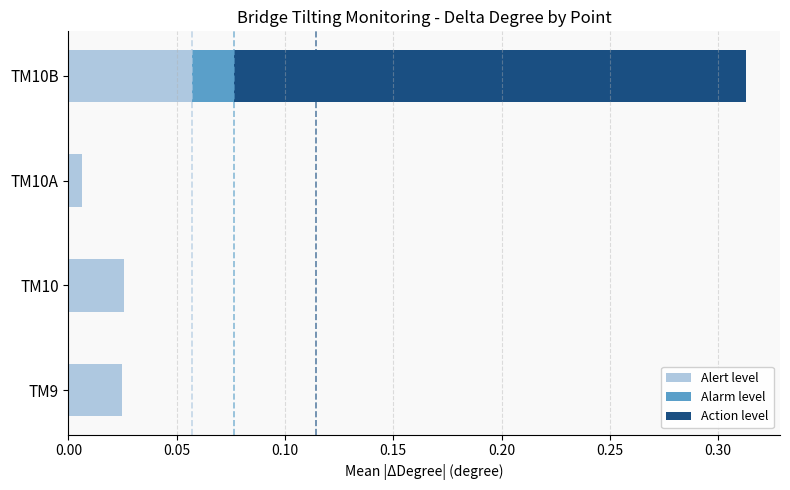

What are all the series names shown in the legend?

Alert level, Alarm level, Action level